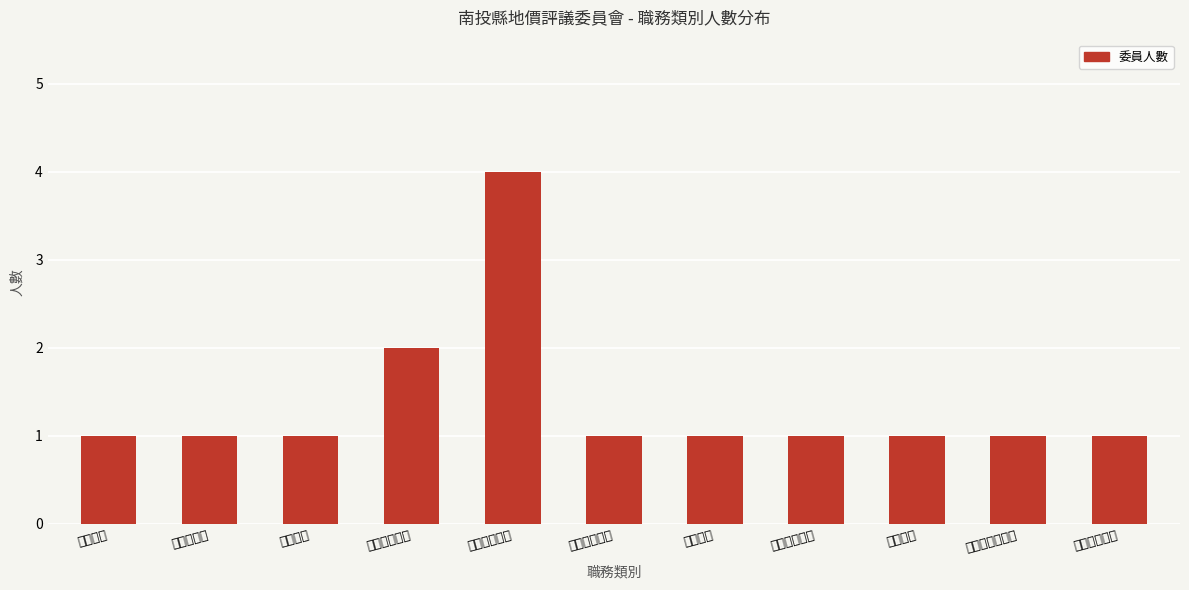

Approximately how many times larger is the value at 都市計畫主管 compared to 農業主管?

1.0